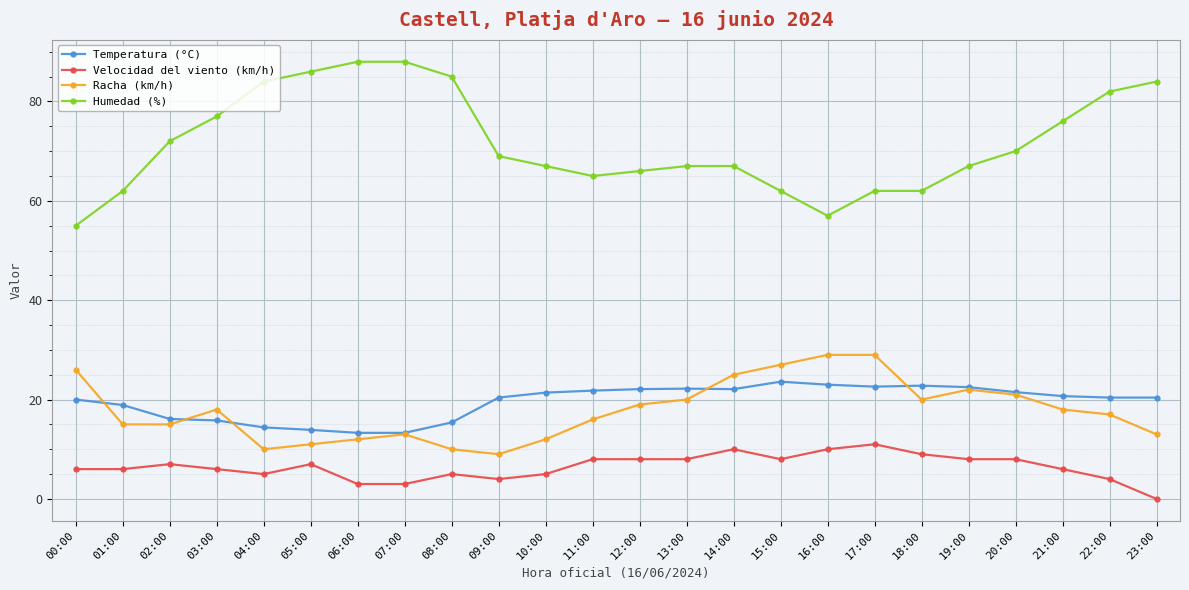

Which series has the largest range (max minus min)?

Humedad (%)